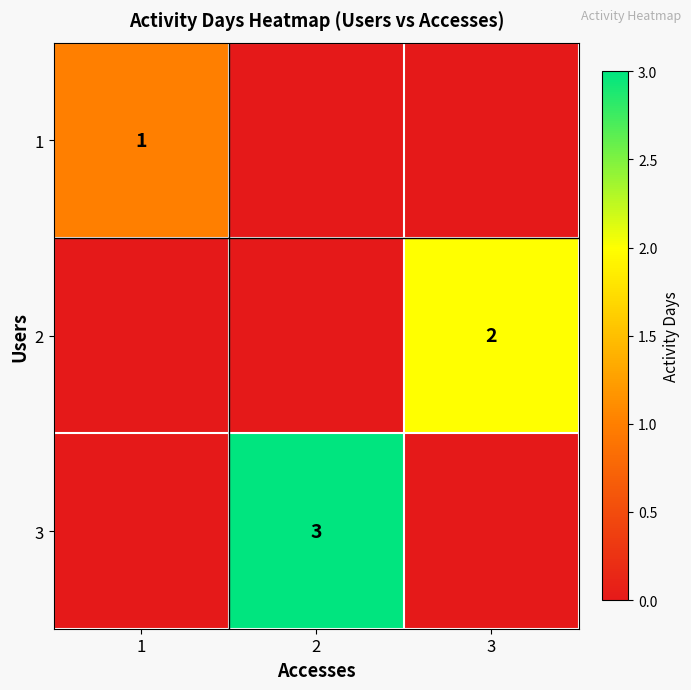

The value of 3 at 2 is 5. True or false?

False